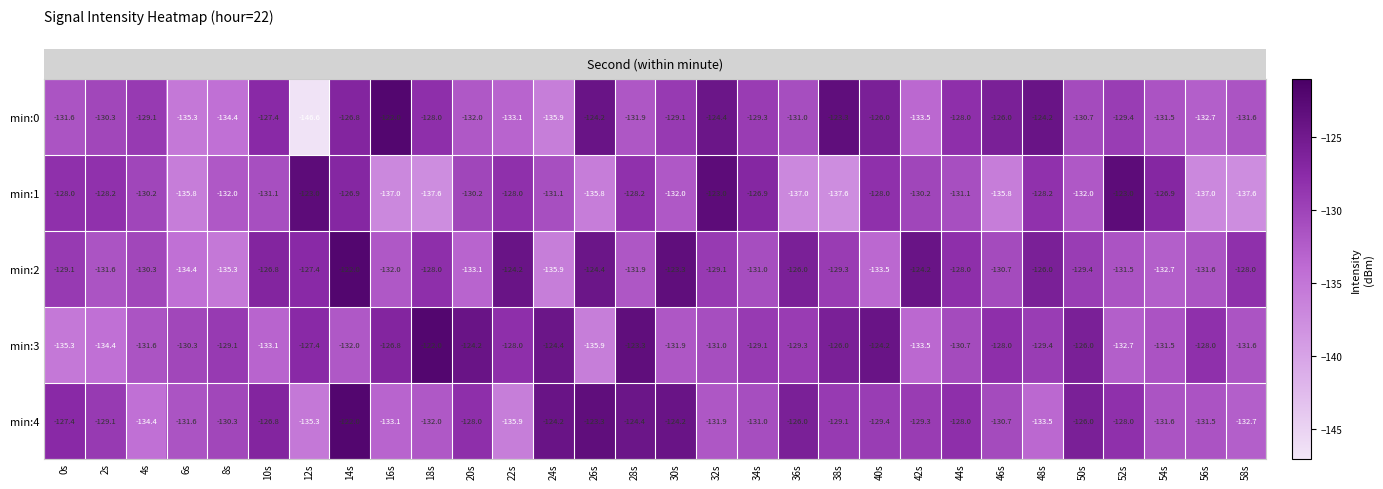

Which category has the lowest value across all series?

12s